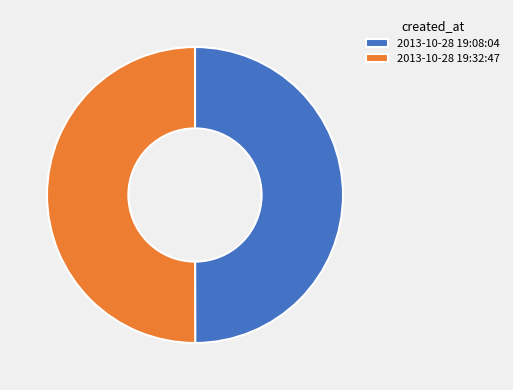

Is it true that 2013-10-28 19:32:47 is 42% of the pie?

False